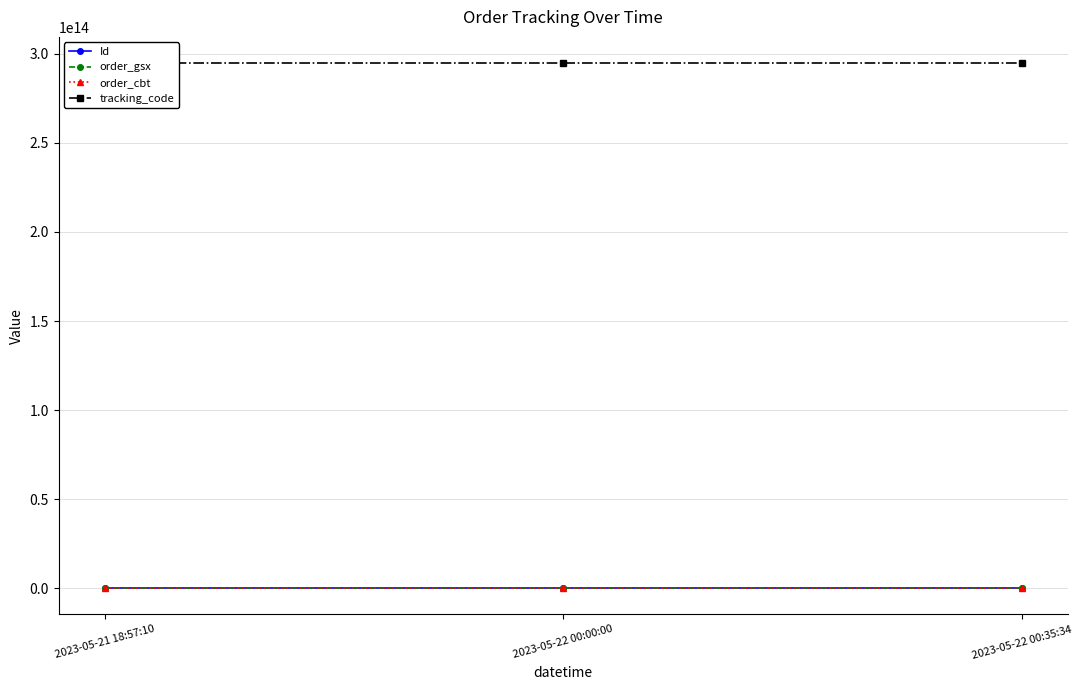

At which label is Id closest to 69855445?

2023-05-22 00:35:34